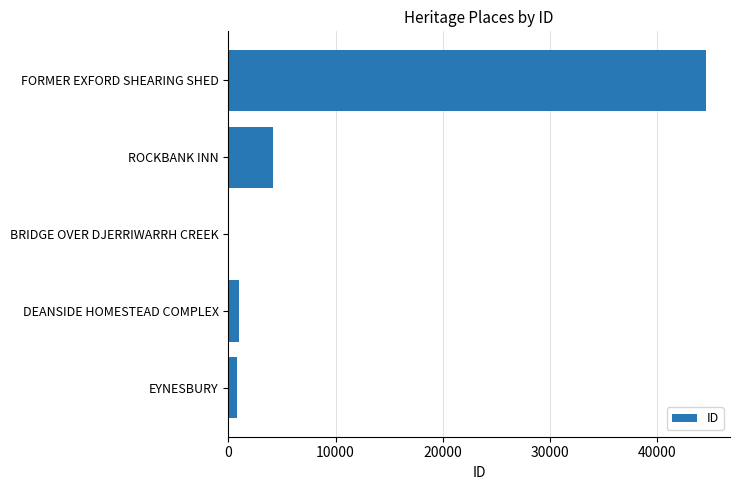

What is the maximum value shown in the chart?

44581